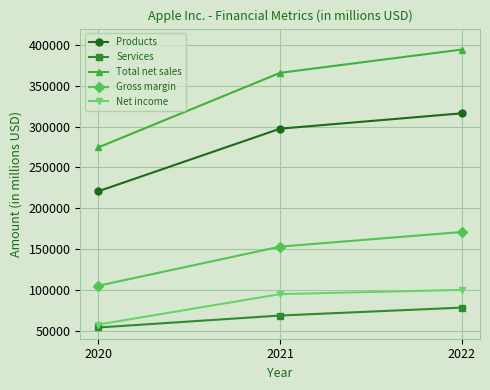

Is the value of Gross margin at 2022 greater than the value of Services at 2021?

Yes